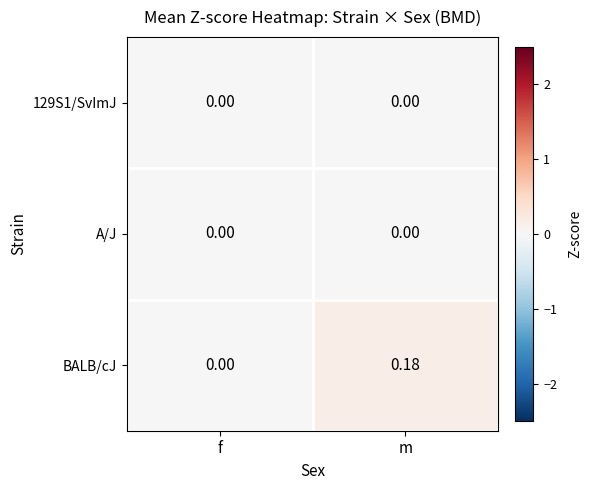

How many distinct data groups are displayed?

3